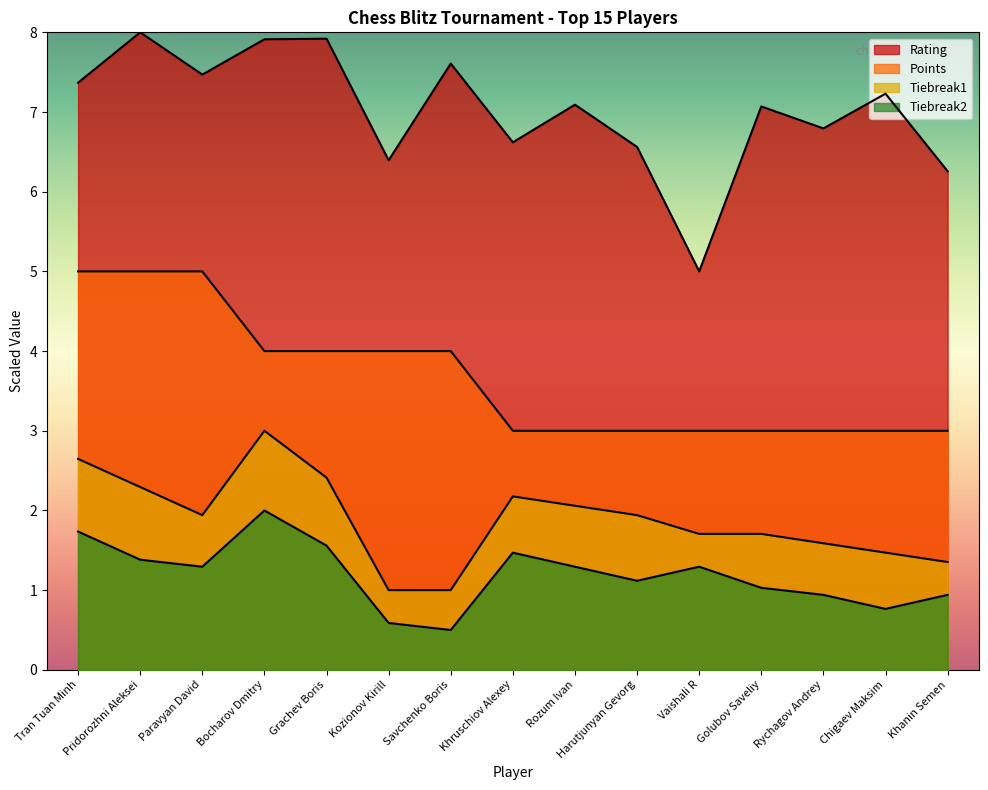

Read the Tiebreak1 value at Paravyan David.

1.9